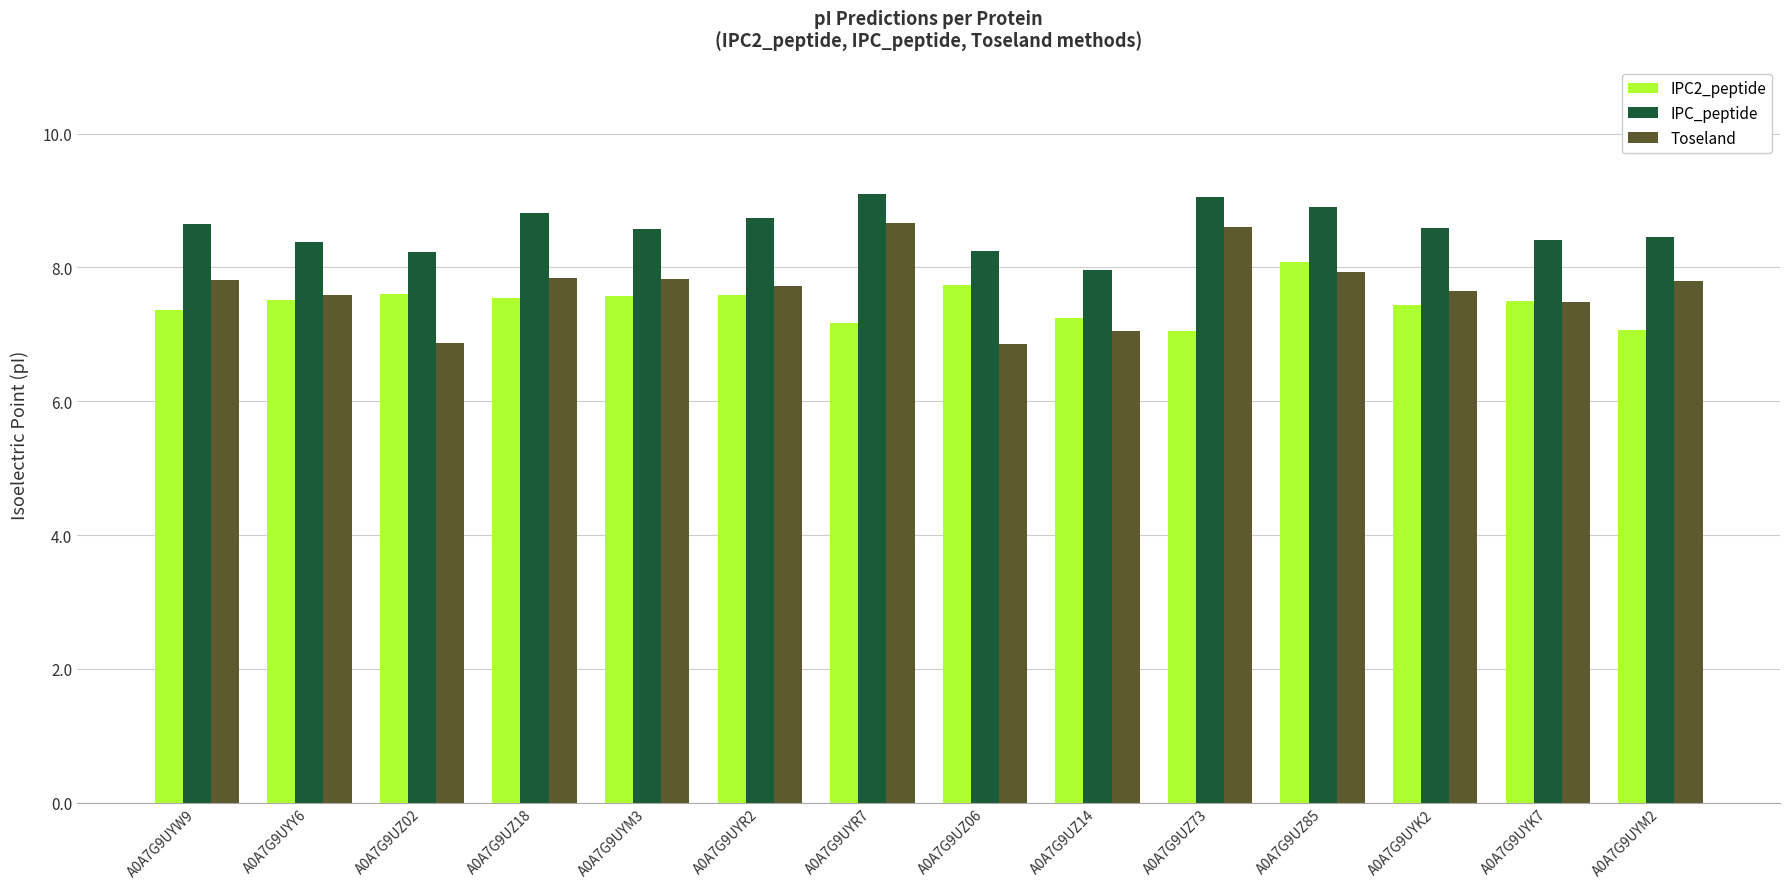

Which series has the largest total across all categories?

IPC_peptide